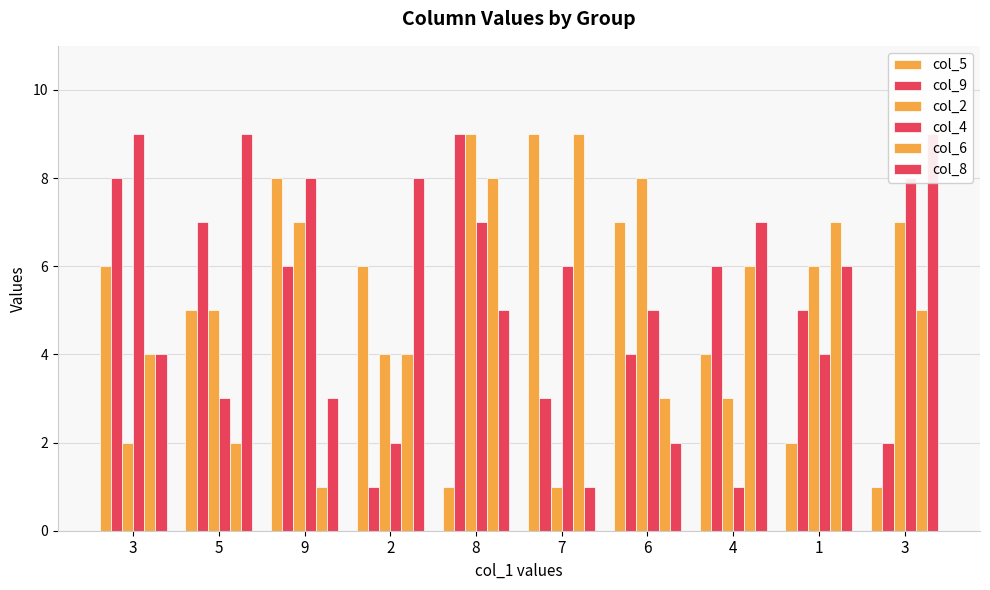

List the labels in order of col_2 value, largest first.

8, 6, 9, 3, 1, 5, 2, 4, 3, 7